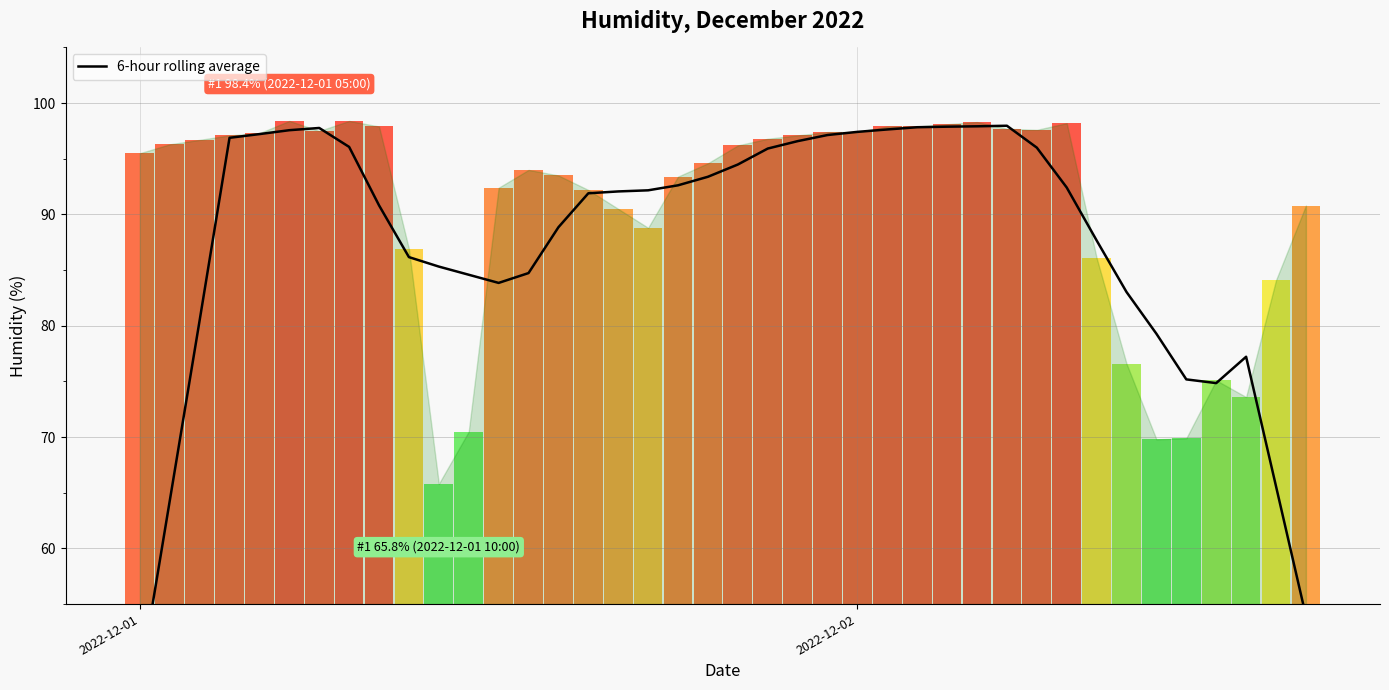

True or false: the data shows 21.6 at 5.

False